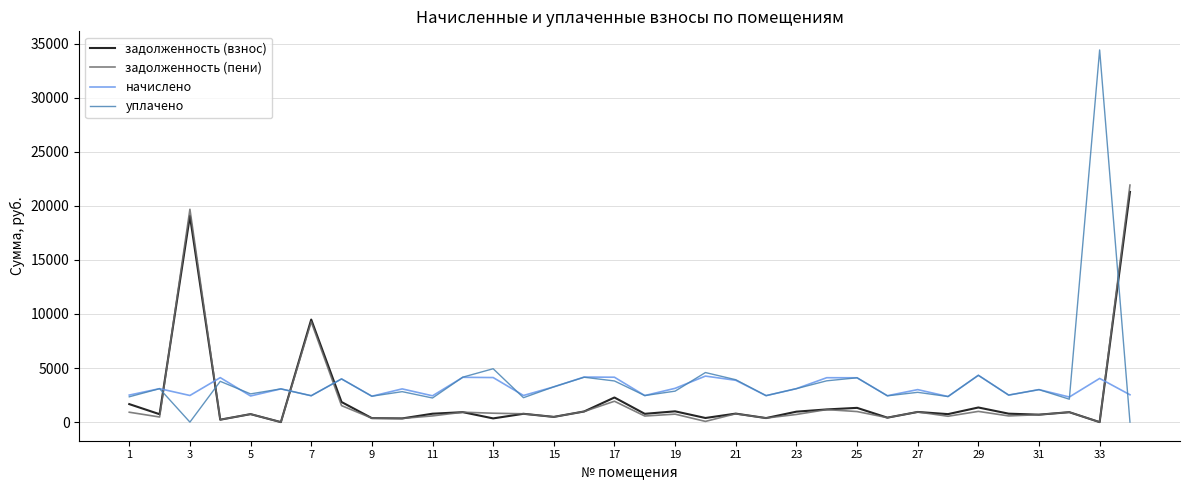

After their last crossing, which series has the higher values: начислено or задолженность (пени)?

задолженность (пени)